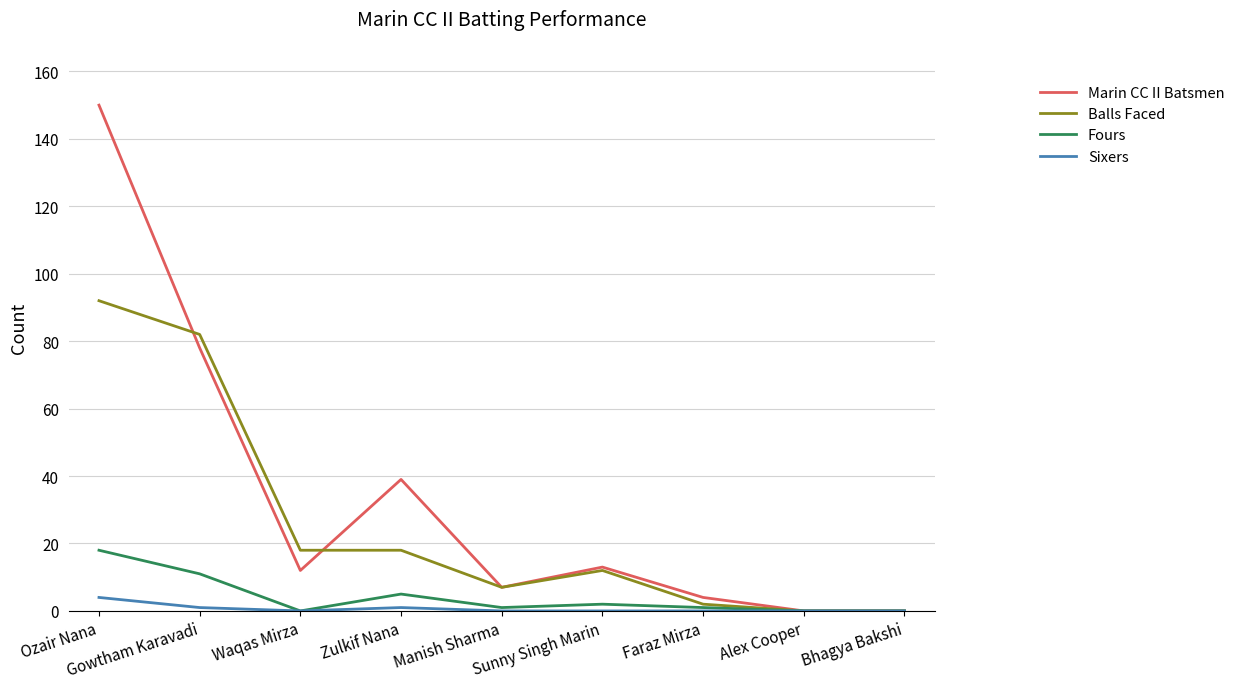

Rank the series by their maximum value, from lowest to highest.

Sixers, Fours, Balls Faced, Marin CC II Batsmen